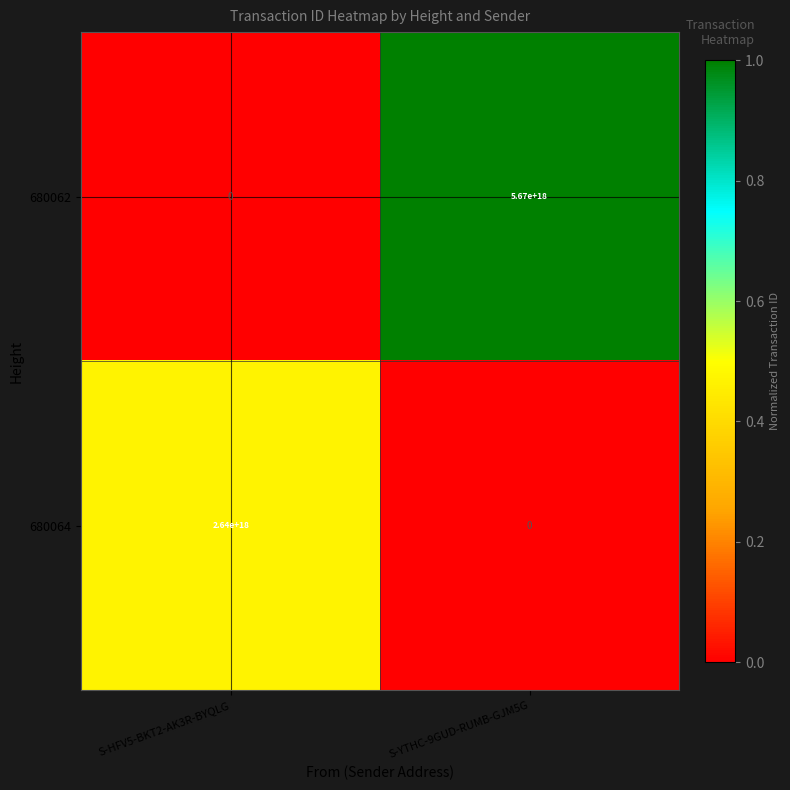

Which series has the widest spread of values?

680062